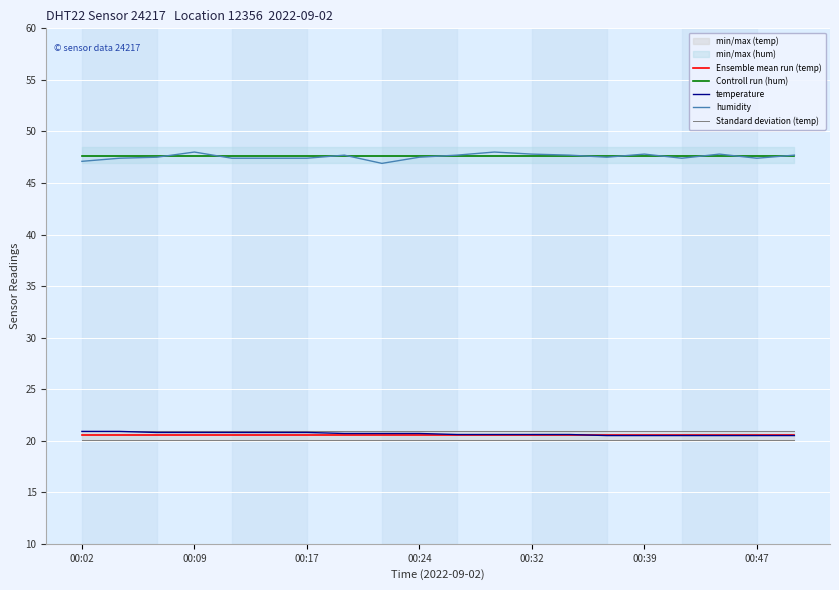

True or false: Controll run (hum) and temperature cross at least once.

False